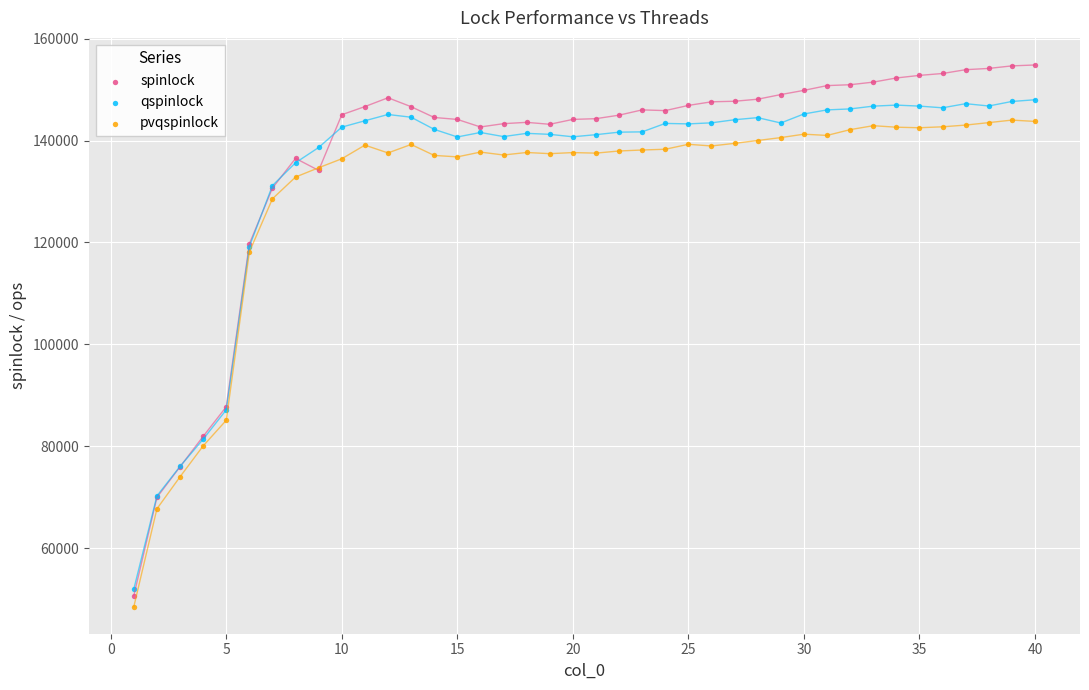

What is the X range (max minus min) for the scatter plot?

39.0